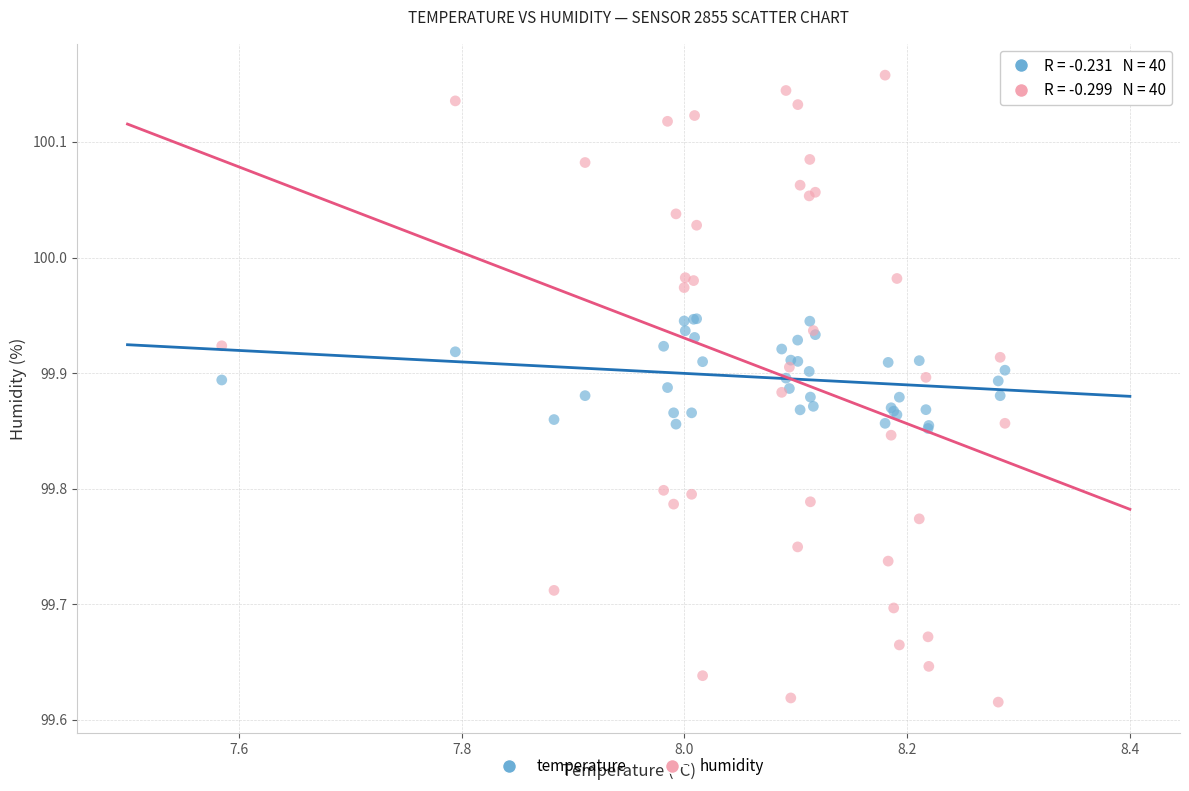

Which series reaches the maximum Y coordinate?

humidity